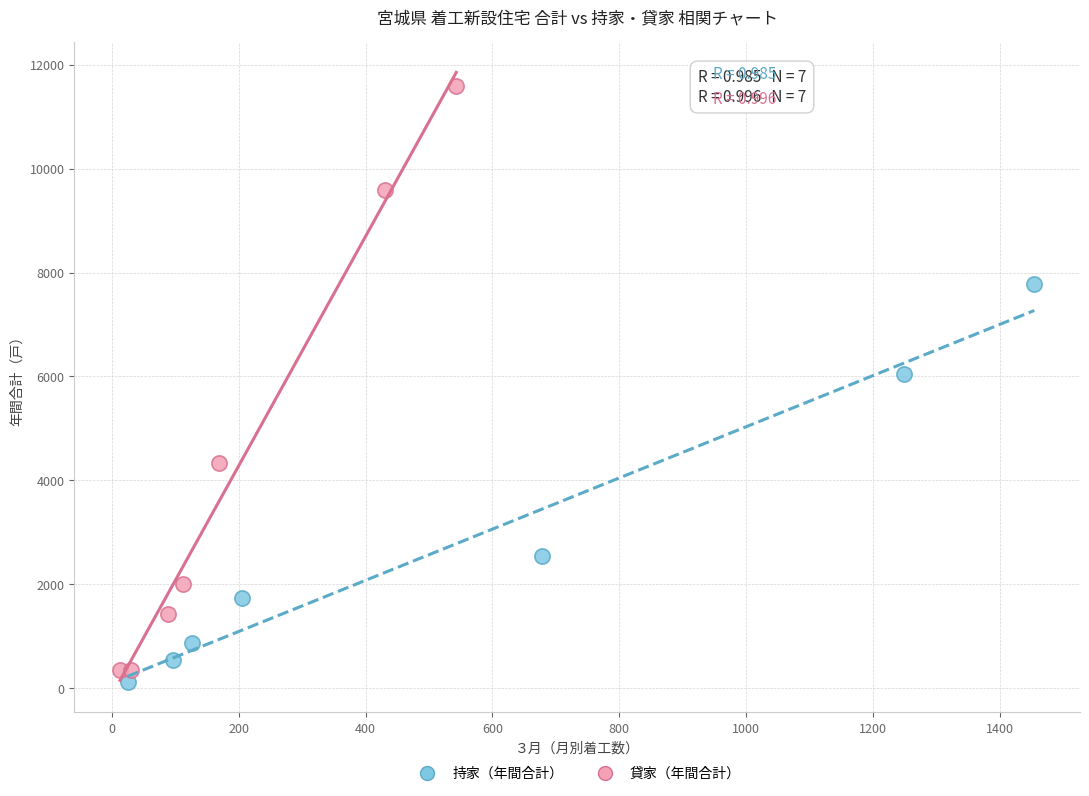

Which series reaches the minimum Y coordinate?

持家（年間合計）